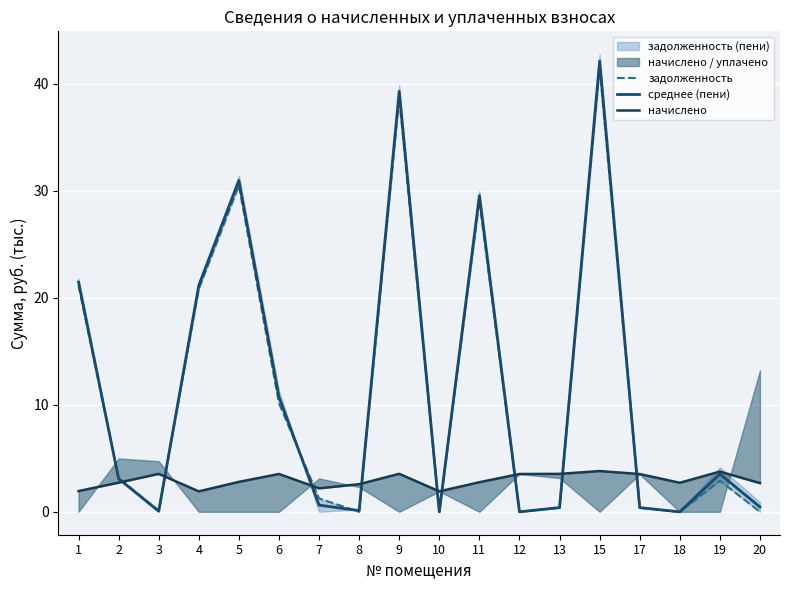

At which label does начислено first exceed 2?

2